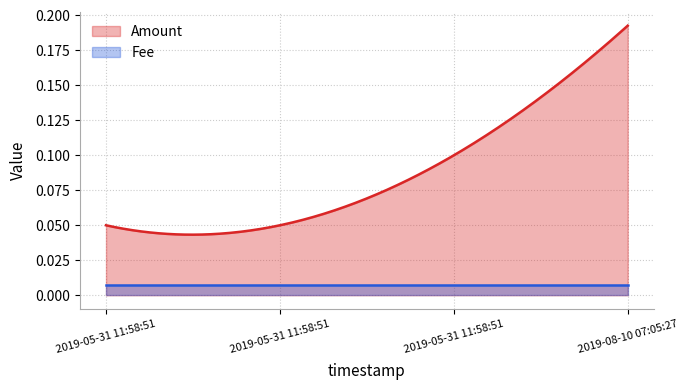

Between 2019-05-31 11:58:51 and 2019-05-31 11:58:51, which is larger?

2019-05-31 11:58:51